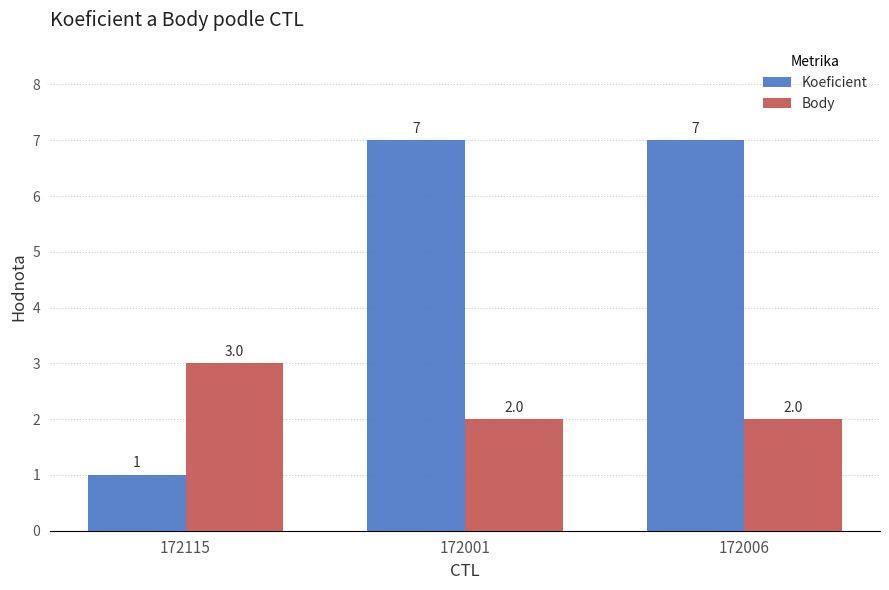

Reading right to left, transcribe all the data shown in this chart.

Koeficient: 7	7	1
Body: 2	2	3